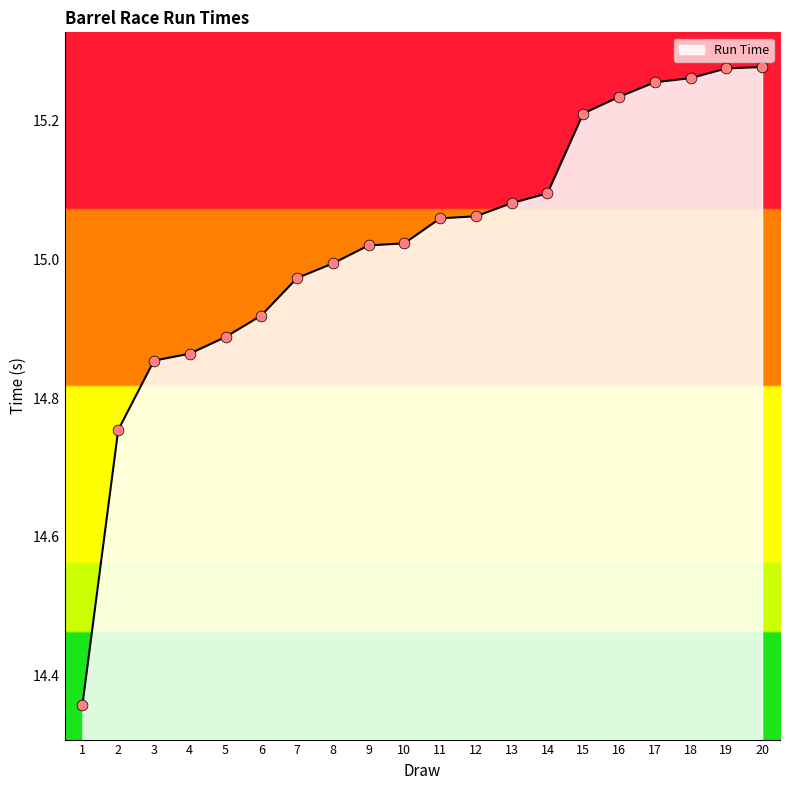

What is the ratio of the value at 12 to the value at 2?

1.0